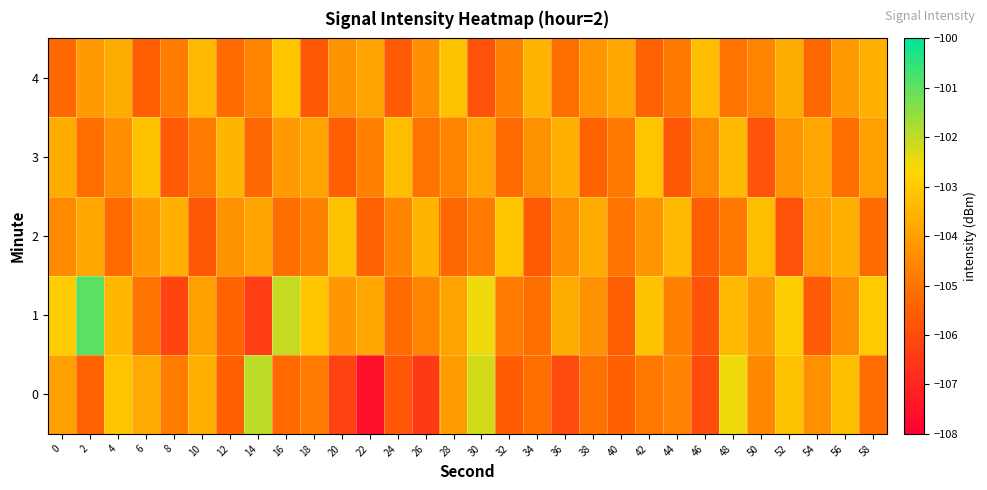

Rank the series at 28 from highest to lowest value.

4, 1, 0, 3, 2